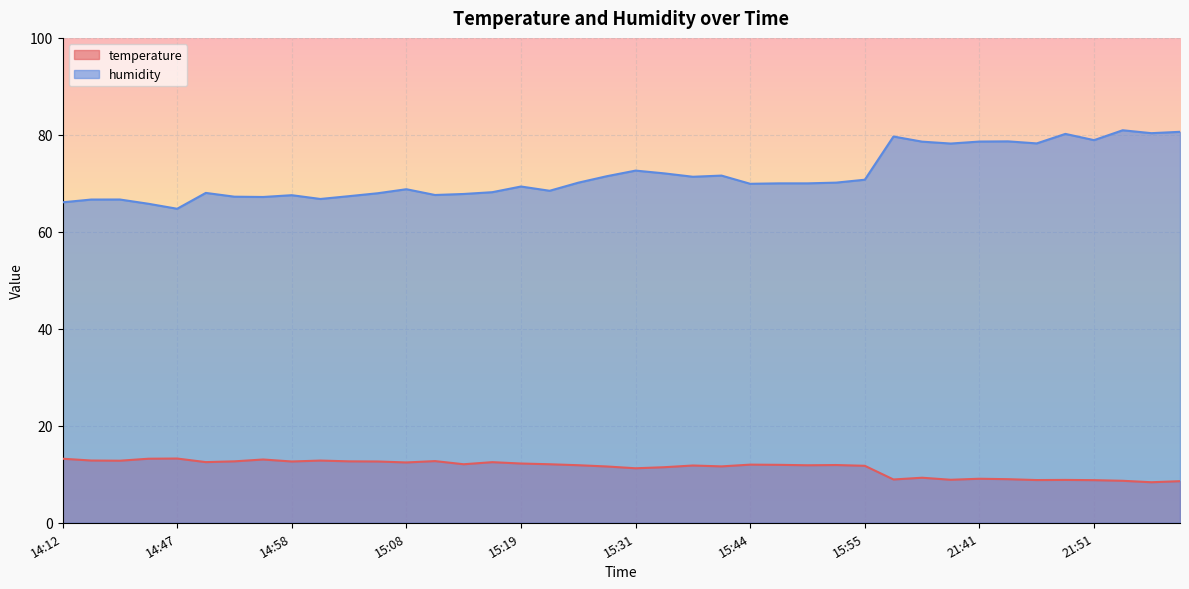

True or false: humidity and temperature intersect in this chart.

False